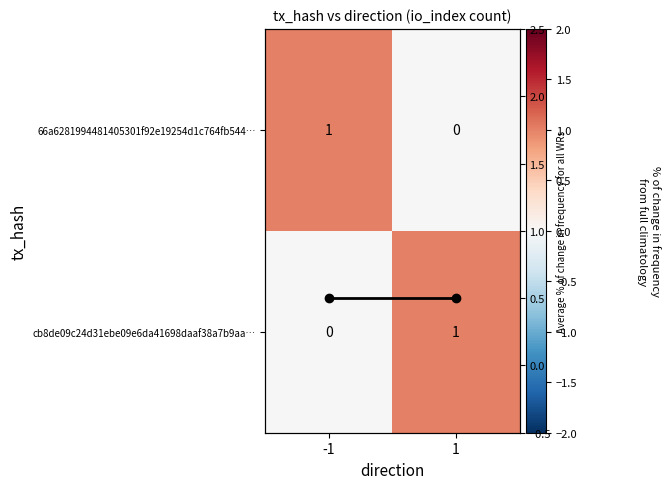

The value of Mean io_index at -1 is 0.5. True or false?

True